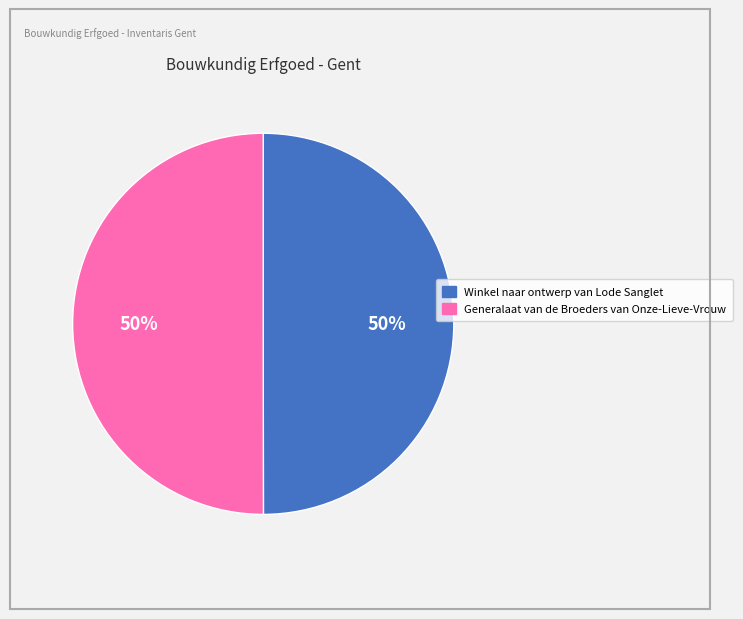

Count the number of slices in the pie.

2